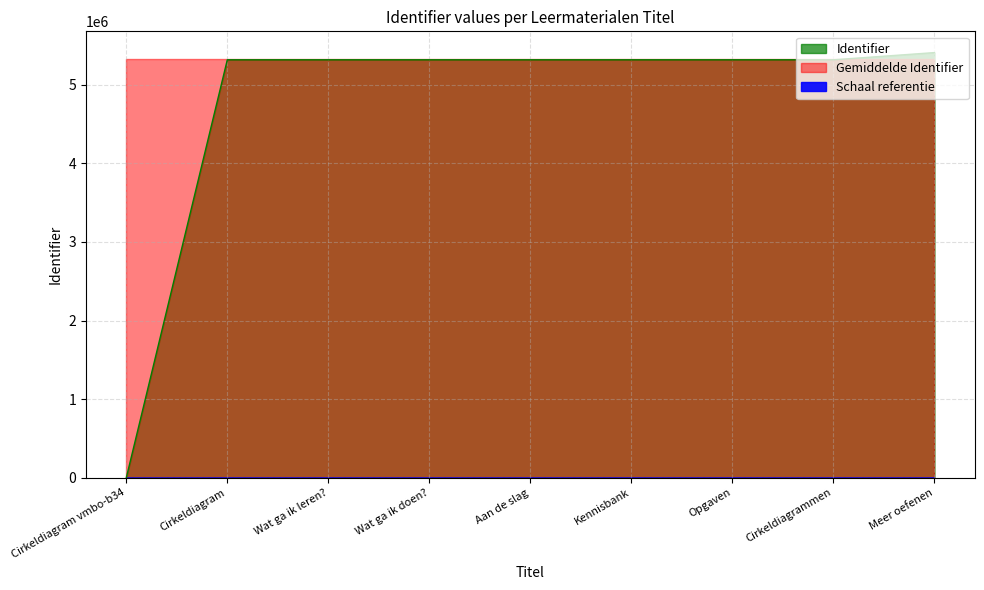

The chart shows a value of 7587516 at Meer oefenen. True or false?

False